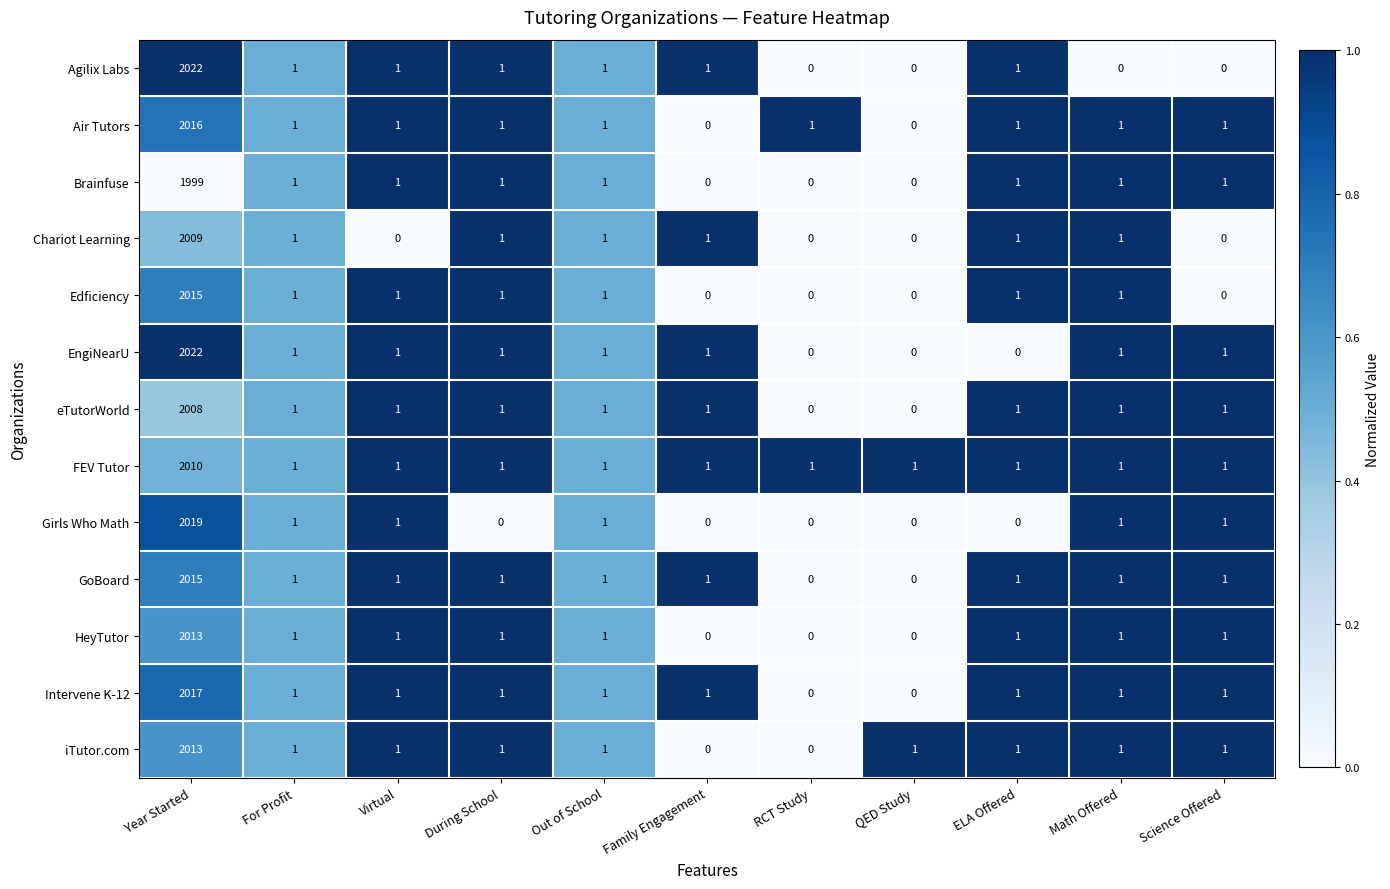

How many series are shown in this chart?

13